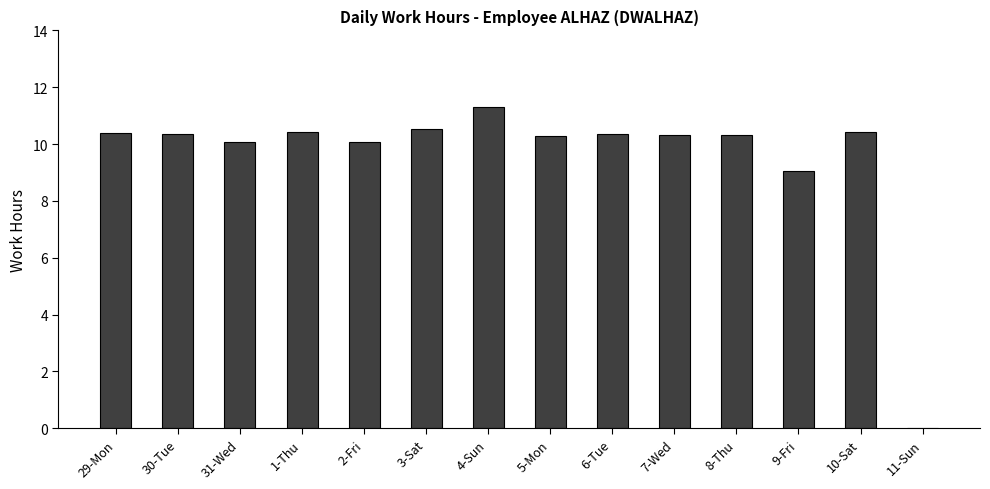

What is the change in value from 1-Thu to 8-Thu?

-0.1